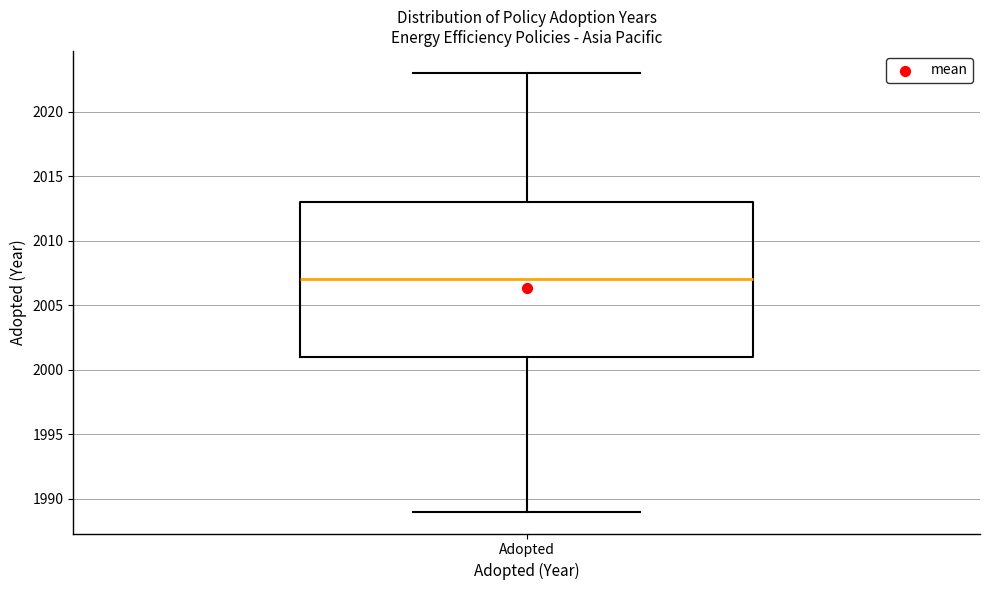

Read this box plot against the y-axis: the position of the median line, the range covered by the box, and the ends of both whiskers. The values are not printed on the chart, so give them approximately, as read against the axis.

median 2007, box 2001 to 2013, whiskers 1989 to 2023